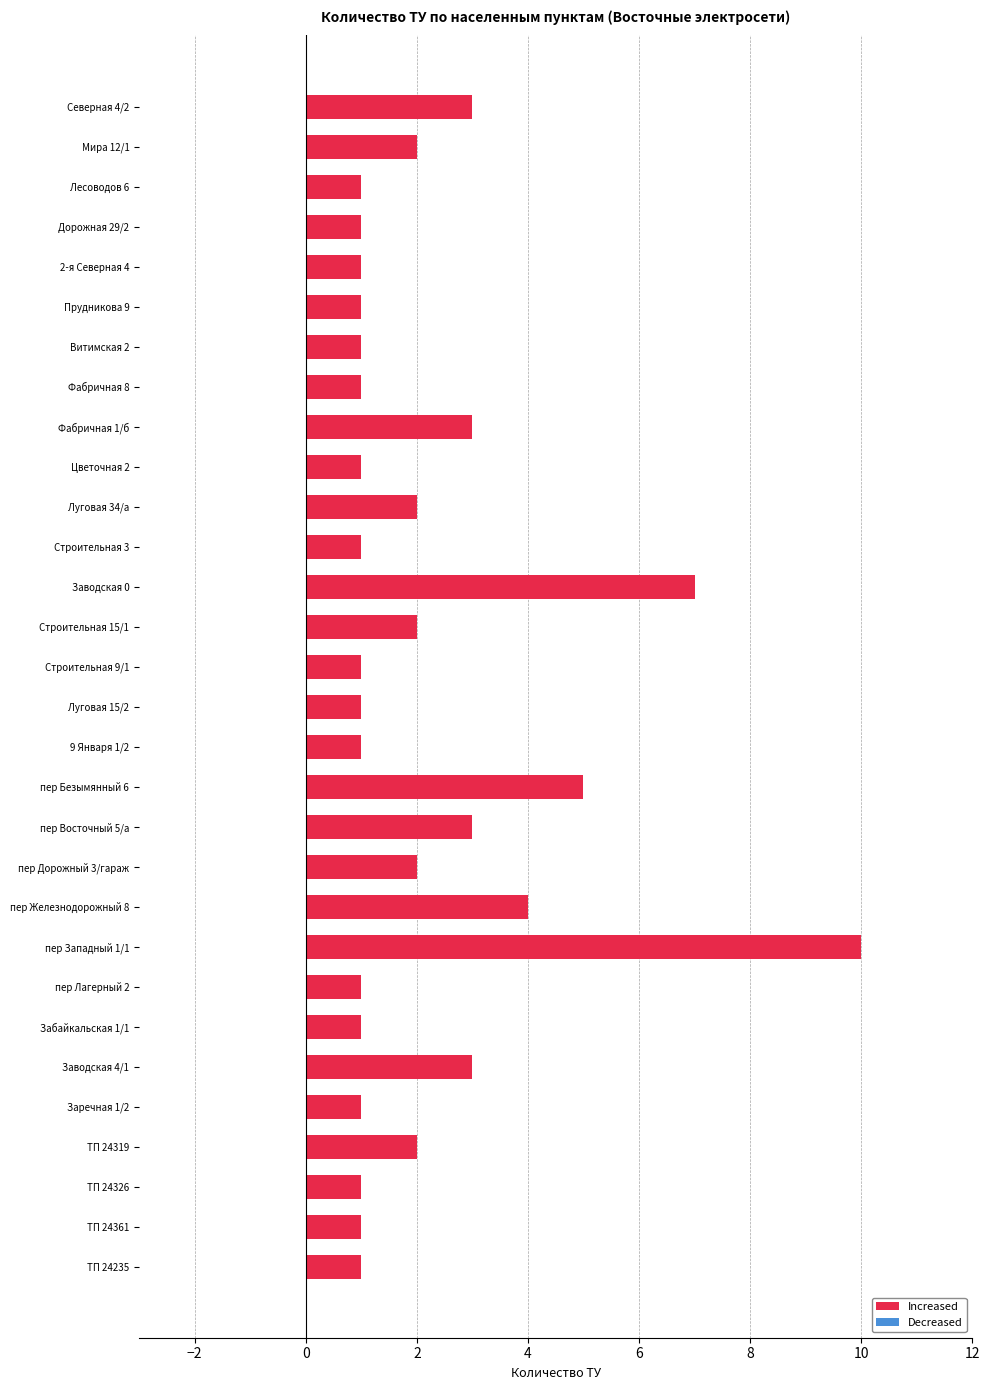

Which category has the highest value across all series?

пер Западный 1/1